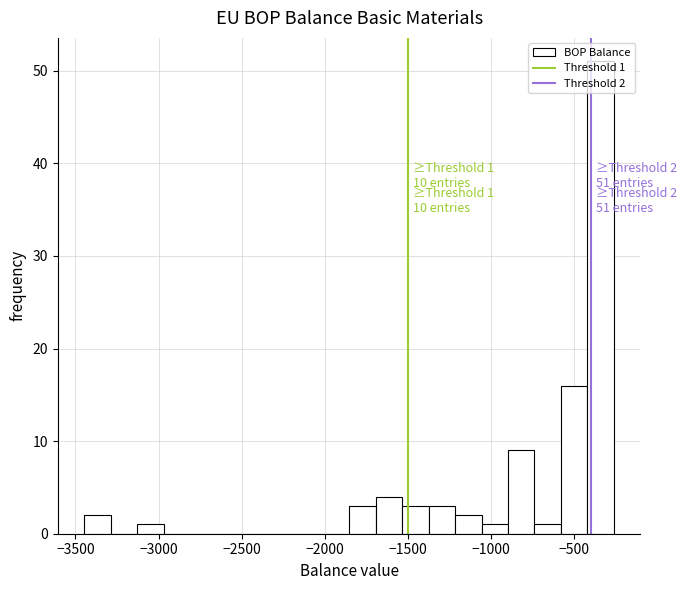

Around what value on the x-axis is the tallest bar? Give the approximate position of its centre, as read against the axis.

-350